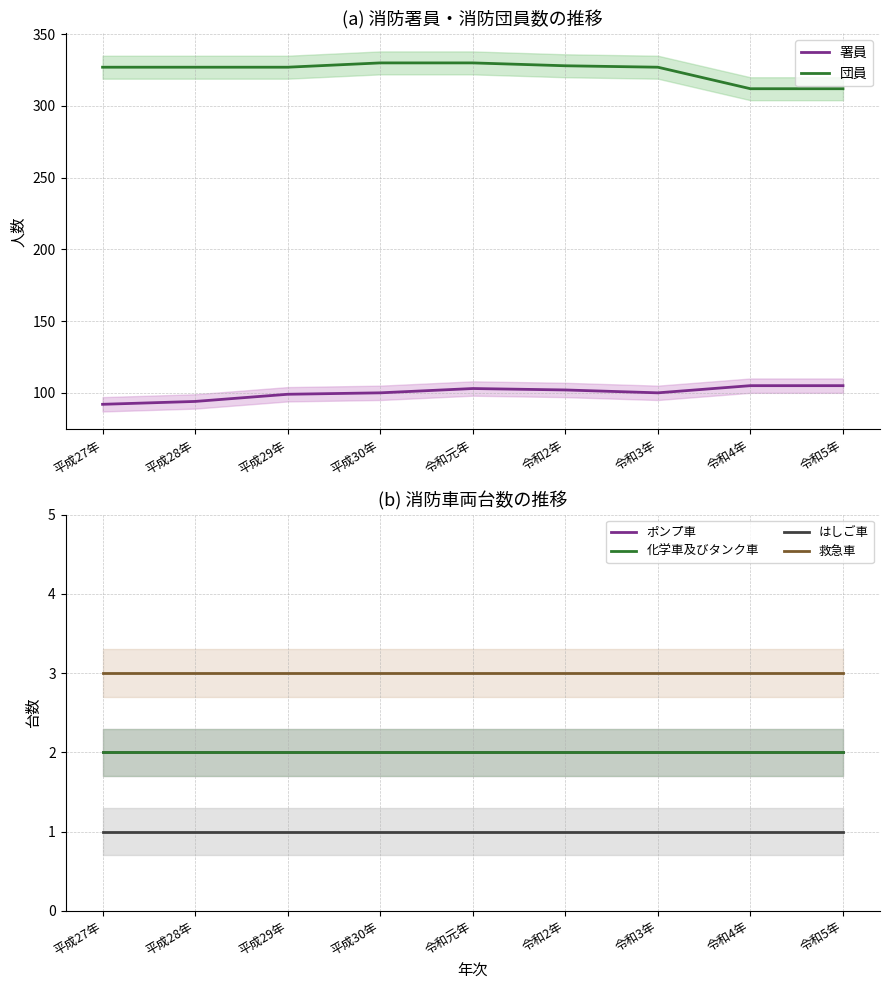

Where is 化学車及びタンク車 nearest to the value 2?

平成27年